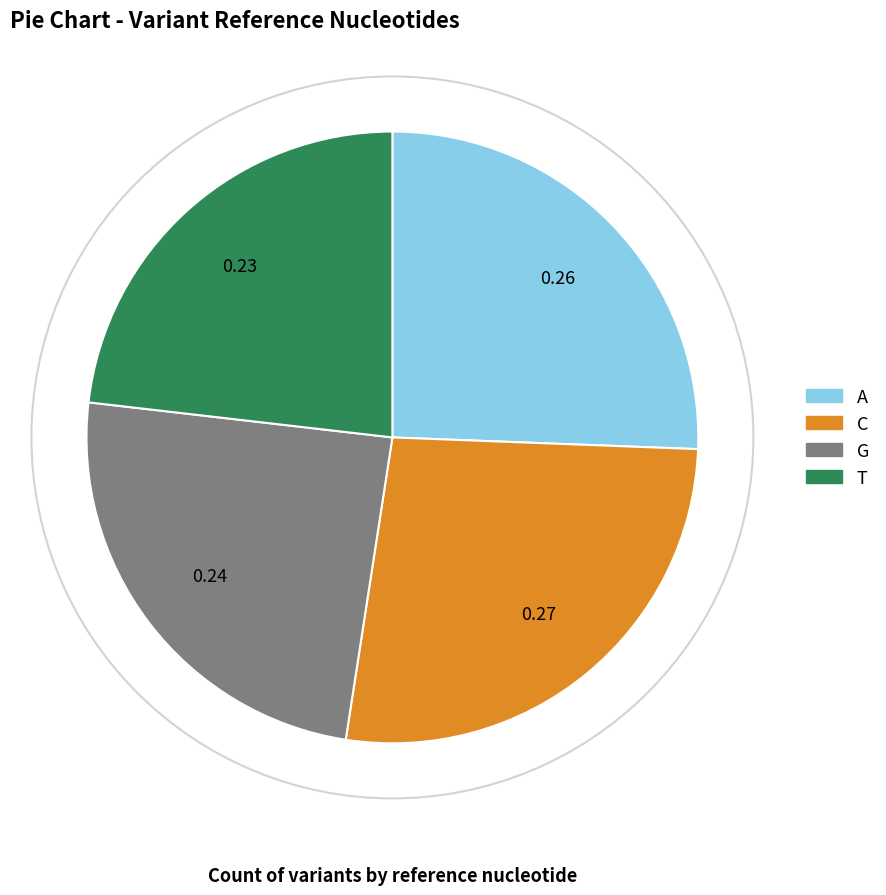

Does T represent more than half of the total?

No